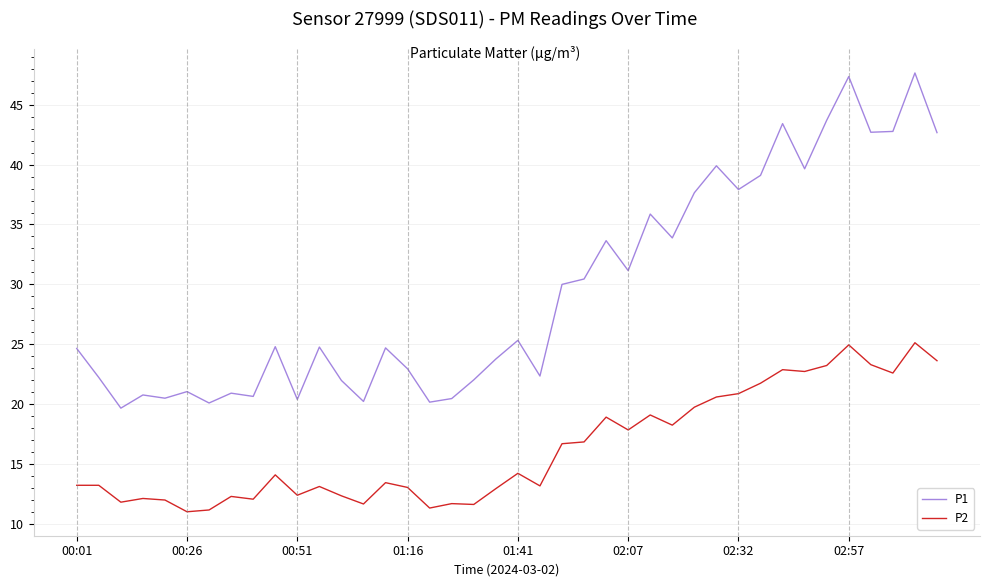

True or false: P2 and P1 intersect in this chart.

False